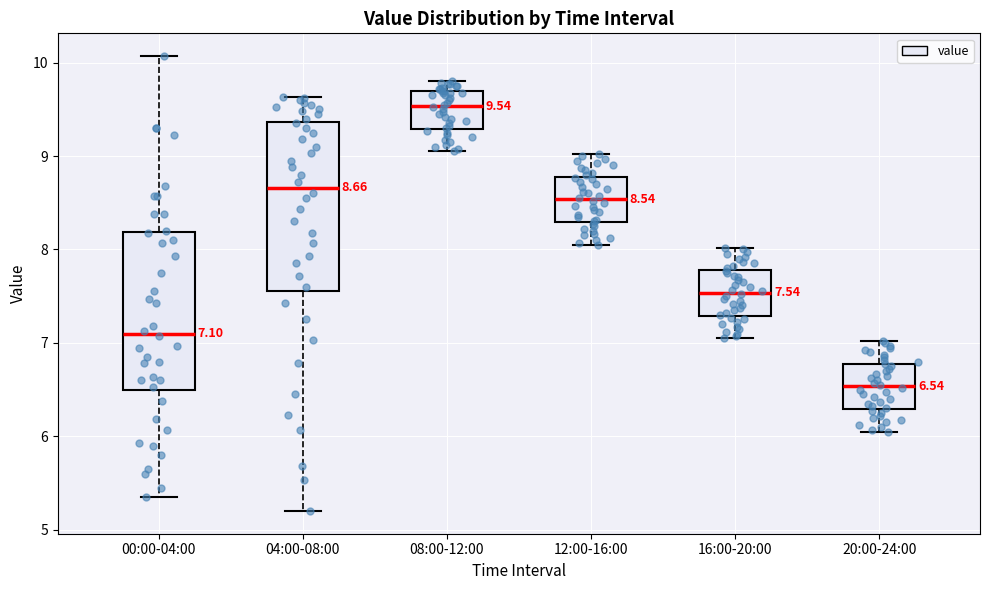

Comparing the boxes themselves (not the whiskers), which one is the tallest?

04:00-08:00